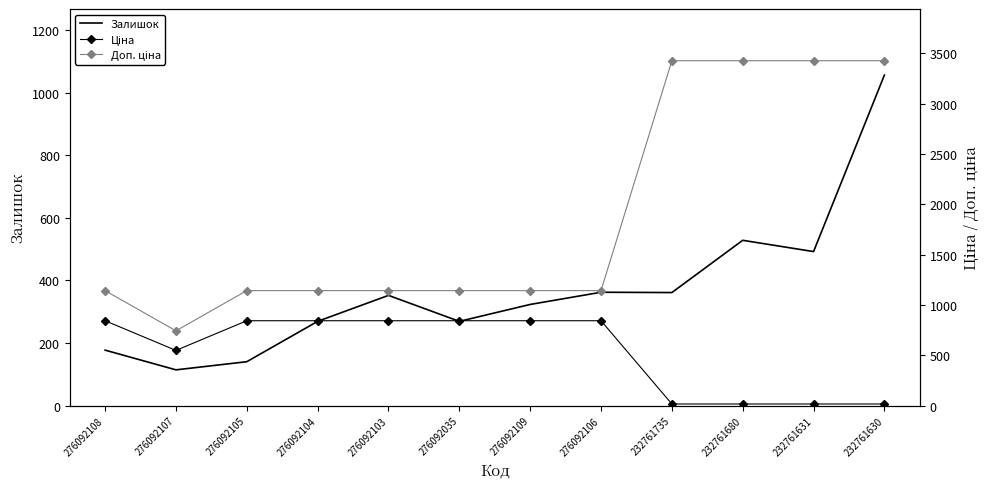

Rank the series by their maximum value, from highest to lowest.

Доп. ціна, Залишок, Ціна